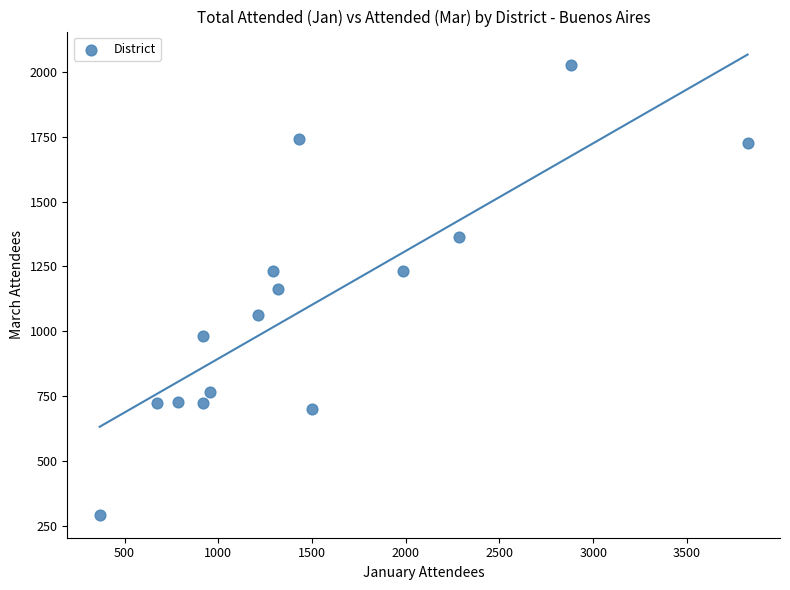

What is the range of Y values (max minus min)?

1734